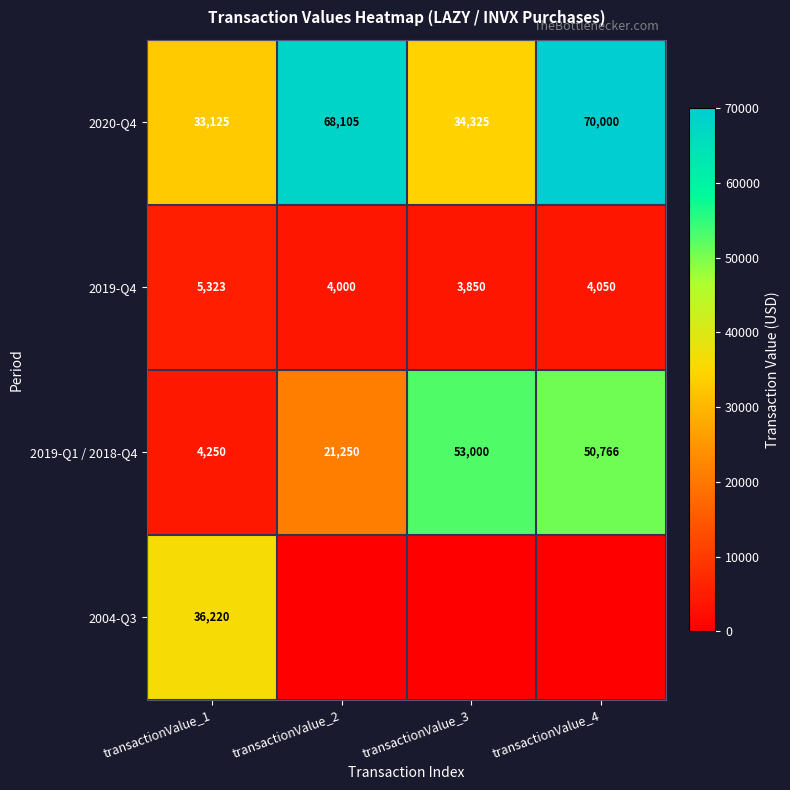

Rank the series at transactionValue_1 from lowest to highest value.

2019-Q1 / 2018-Q4, 2019-Q4, 2020-Q4, 2004-Q3